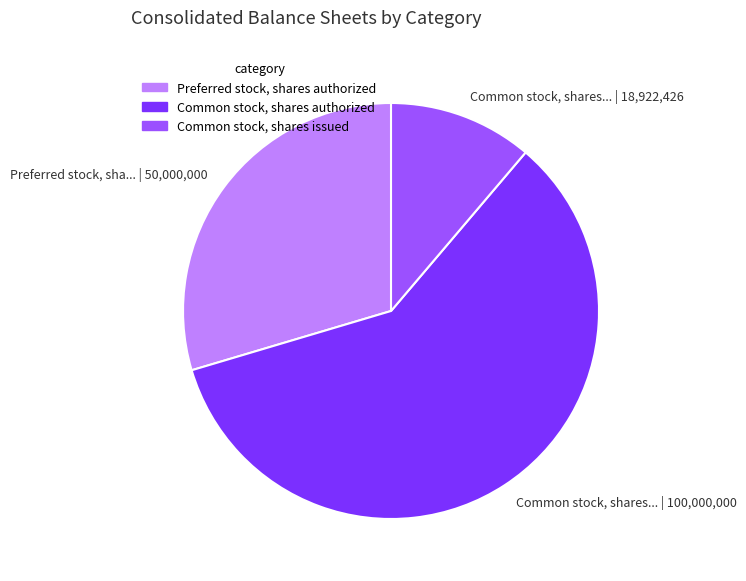

How many segments does this pie chart have?

3